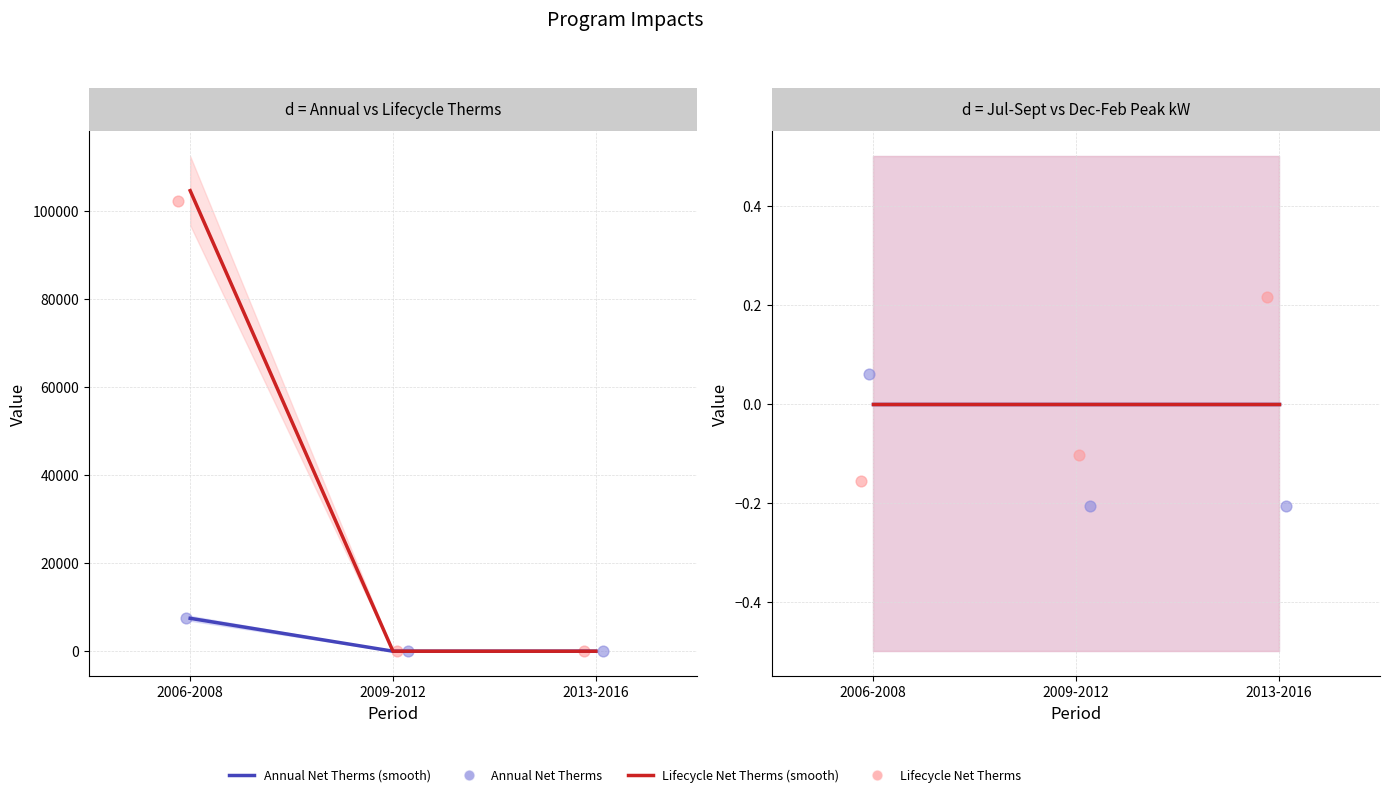

Is the value of Annual Net Therms at 2013-2016 greater than the value of Lifecycle Net Therms at 2006-2008?

No